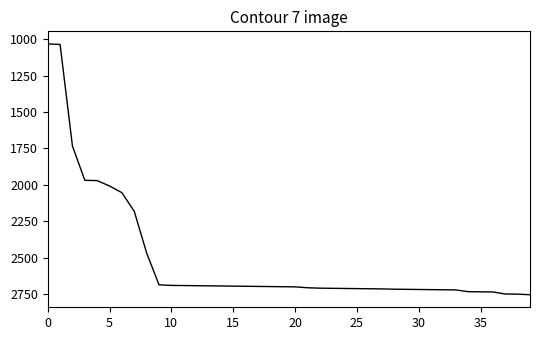

What is the minimum value shown in the chart?

1033